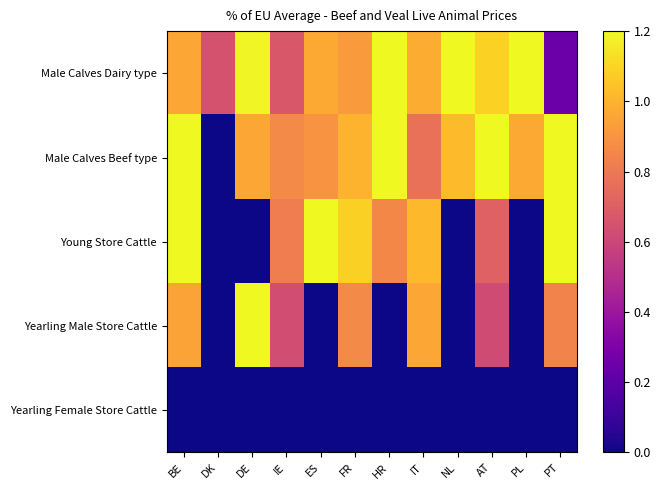

At how many categories does at least one series exceed 1?

10